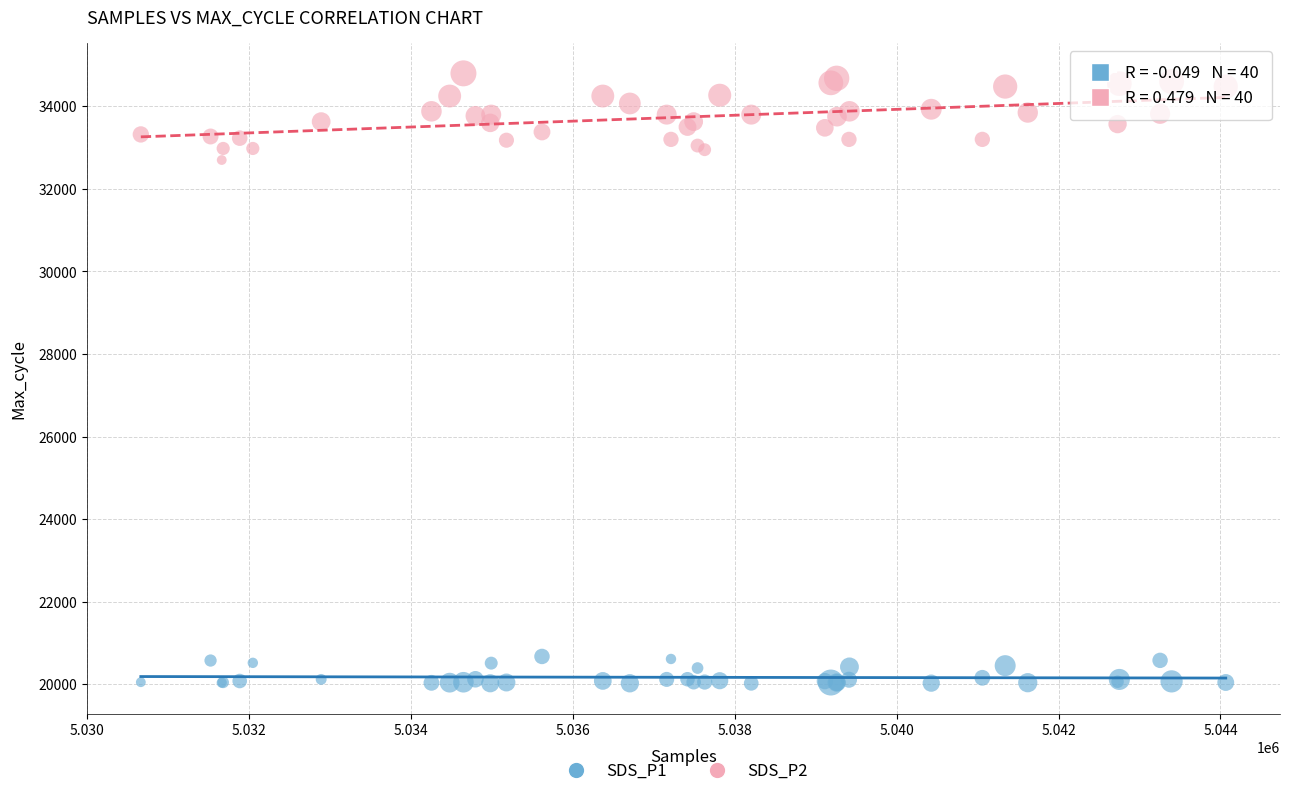

Which series has the largest Y range (max minus min)?

SDS_P2